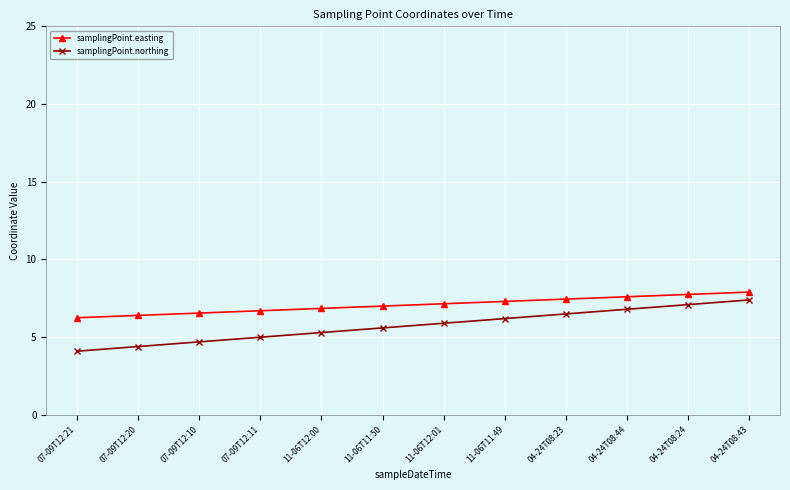

True or false: samplingPoint.easting and samplingPoint.northing intersect in this chart.

False